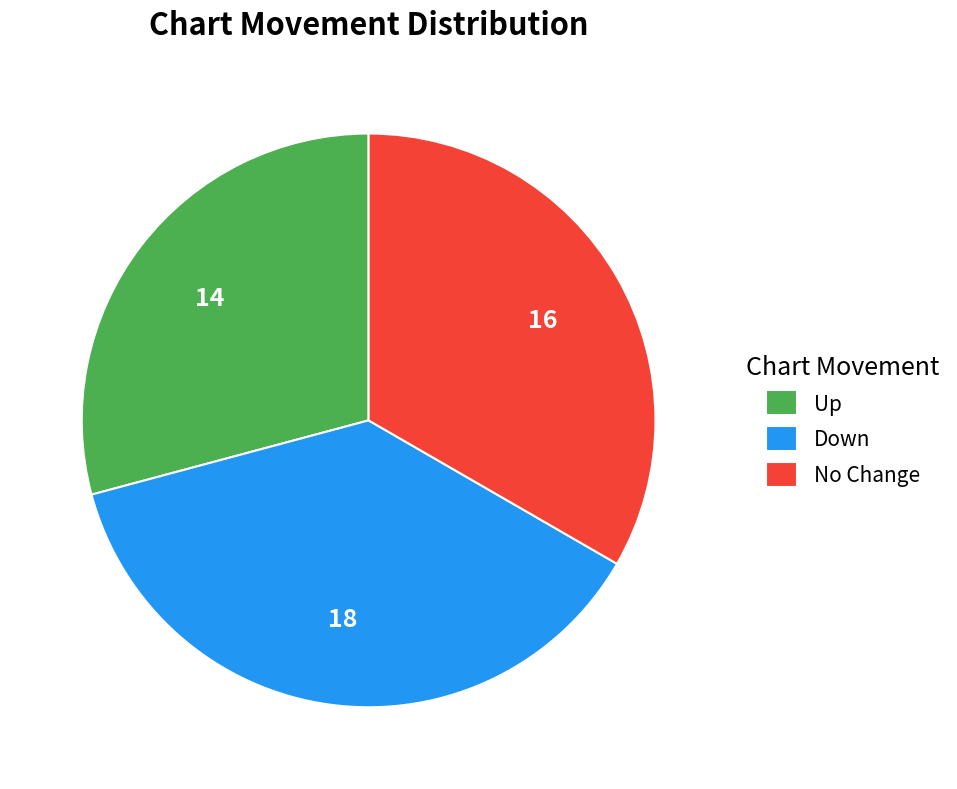

True or false: Down accounts for 27% of the total.

False